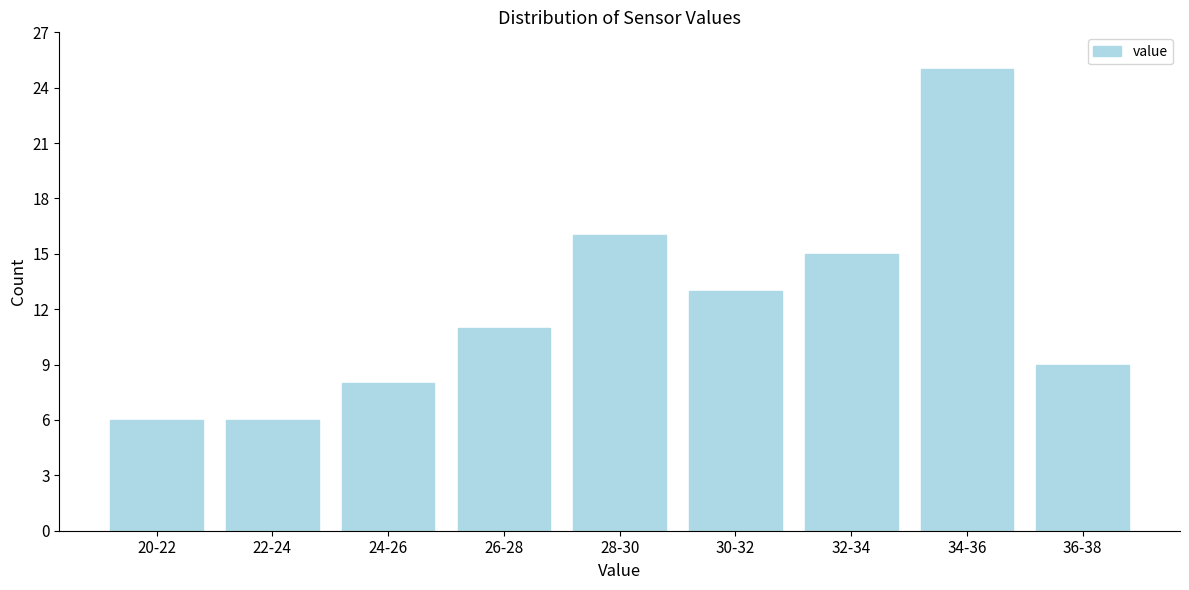

Reading left to right, extract all data points from this chart.

20-22=6	22-24=6	24-26=8	26-28=11	28-30=16	30-32=13	32-34=15	34-36=25	36-38=9